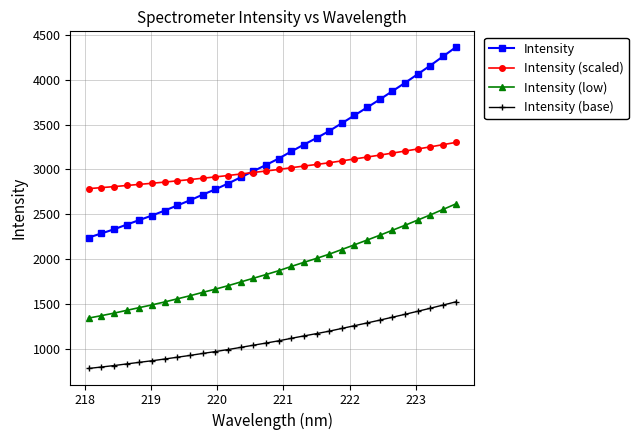

How many values in the Intensity (low) series exceed 1872?

15